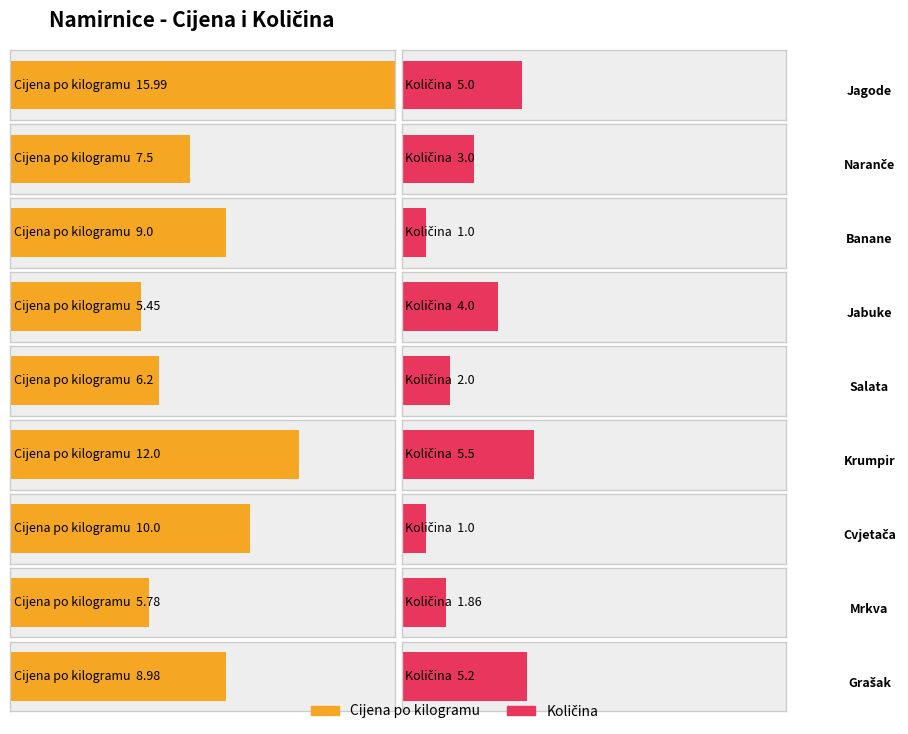

Reading right to left, extract all data points from this chart.

Cijena po kilogramu: Grašak=9.0	Mrkva=5.8	Cvjetača=10.0	Krumpir=12.0	Salata=6.2	Jabuke=5.5	Banane=9.0	Naranče=7.5	Jagode=16.0
Količina: Grašak=5.2	Mrkva=1.9	Cvjetača=1.0	Krumpir=5.5	Salata=2.0	Jabuke=4.0	Banane=1.0	Naranče=3.0	Jagode=5.0